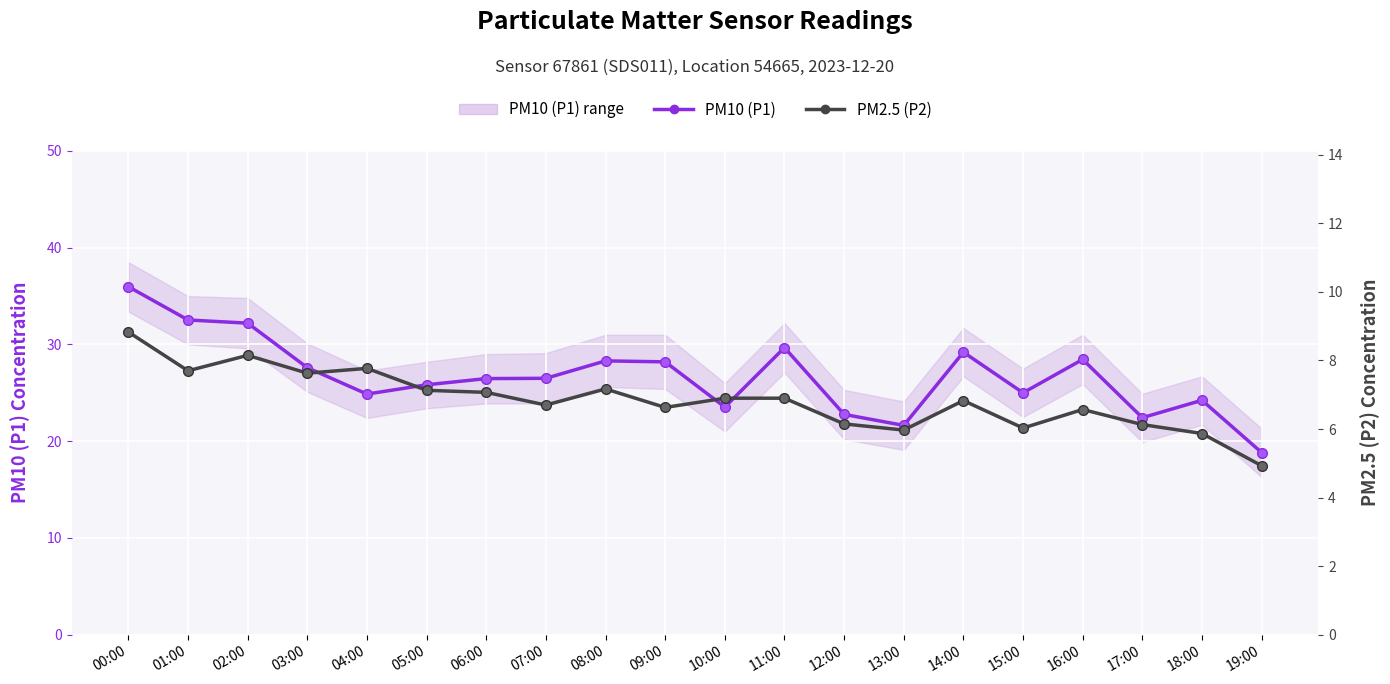

Reading left to right, list all the values displayed in this chart.

PM10 (P1): 36.0	32.5	32.2	27.6	24.9	25.8	26.5	26.5	28.3	28.2	23.5	29.7	22.8	21.6	29.2	25.0	28.4	22.4	24.2	18.8
PM2.5 (P2): 8.8	7.7	8.2	7.6	7.8	7.1	7.1	6.7	7.2	6.6	6.9	6.9	6.2	6.0	6.8	6.0	6.6	6.1	5.9	4.9